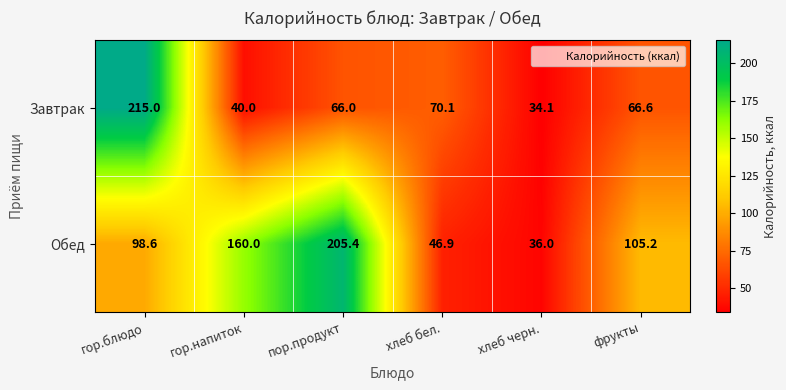

At how many categories does at least one series exceed 154?

3